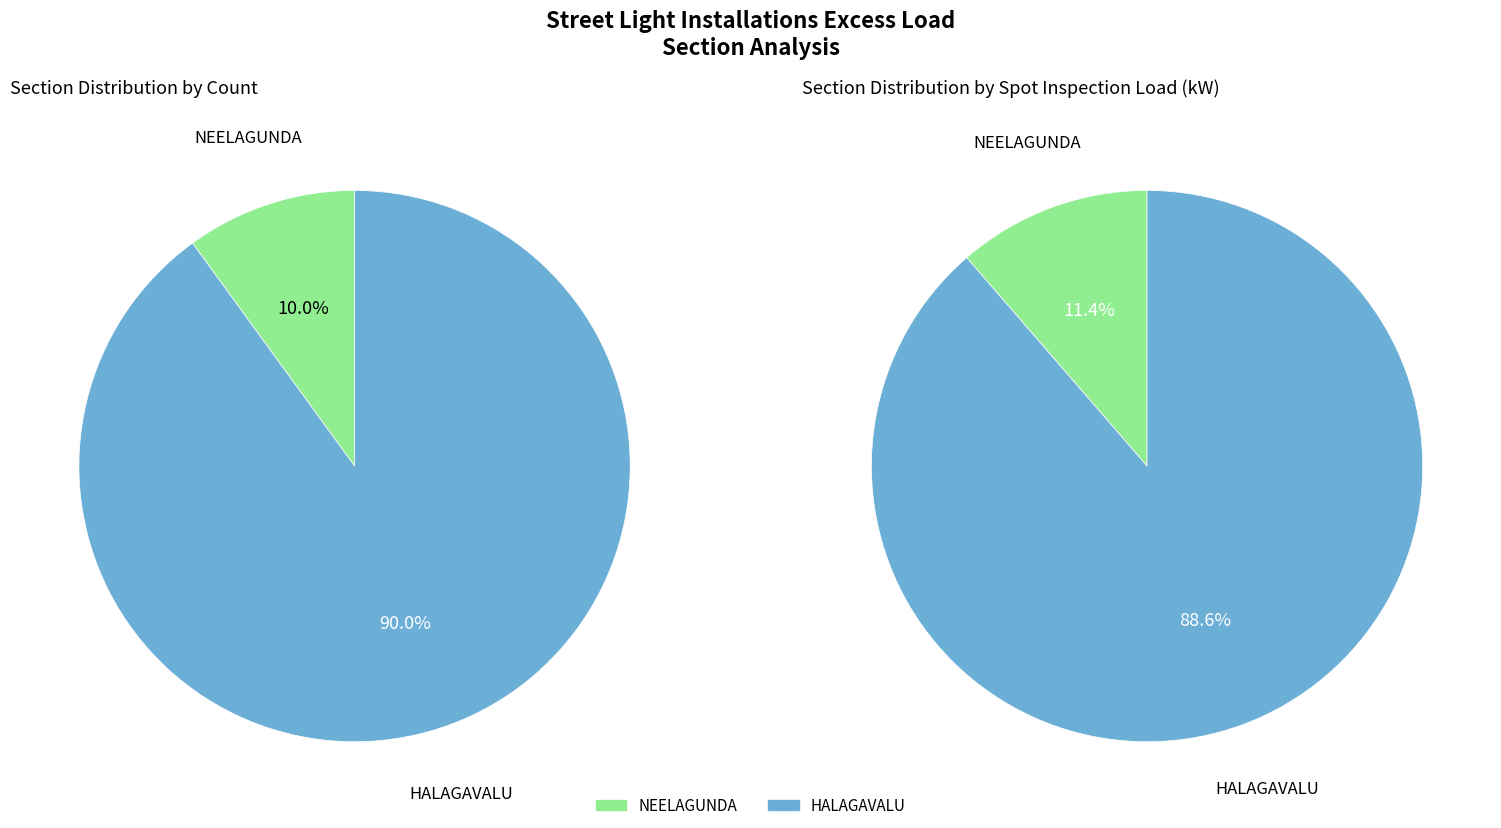

What percentage do NEELAGUNDA and HALAGAVALU together represent?

100.0%